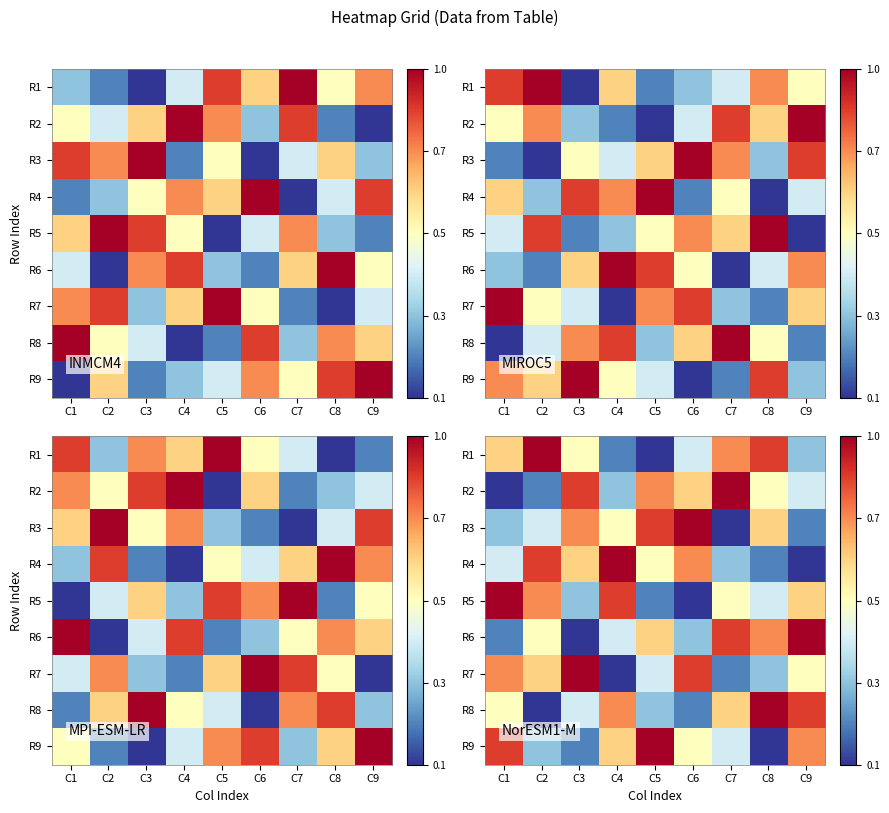

Between C6 and C7, which is larger?

C7